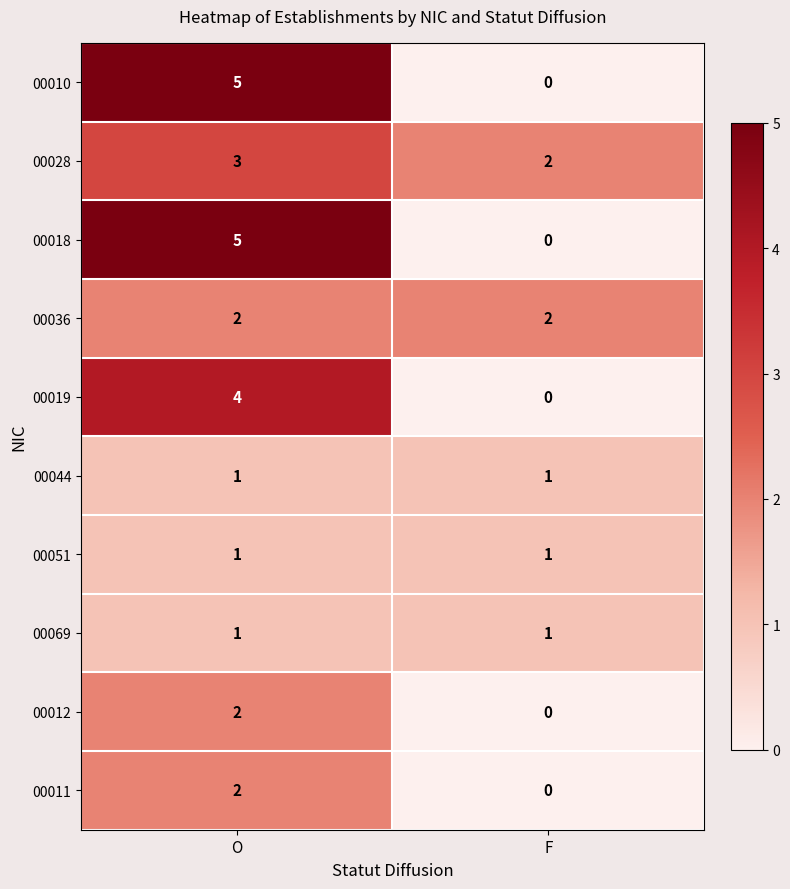

Reading right to left, list all the values displayed in this chart.

00010: F=0	O=5
00028: F=2	O=3
00018: F=0	O=5
00036: F=2	O=2
00019: F=0	O=4
00044: F=1	O=1
00051: F=1	O=1
00069: F=1	O=1
00012: F=0	O=2
00011: F=0	O=2